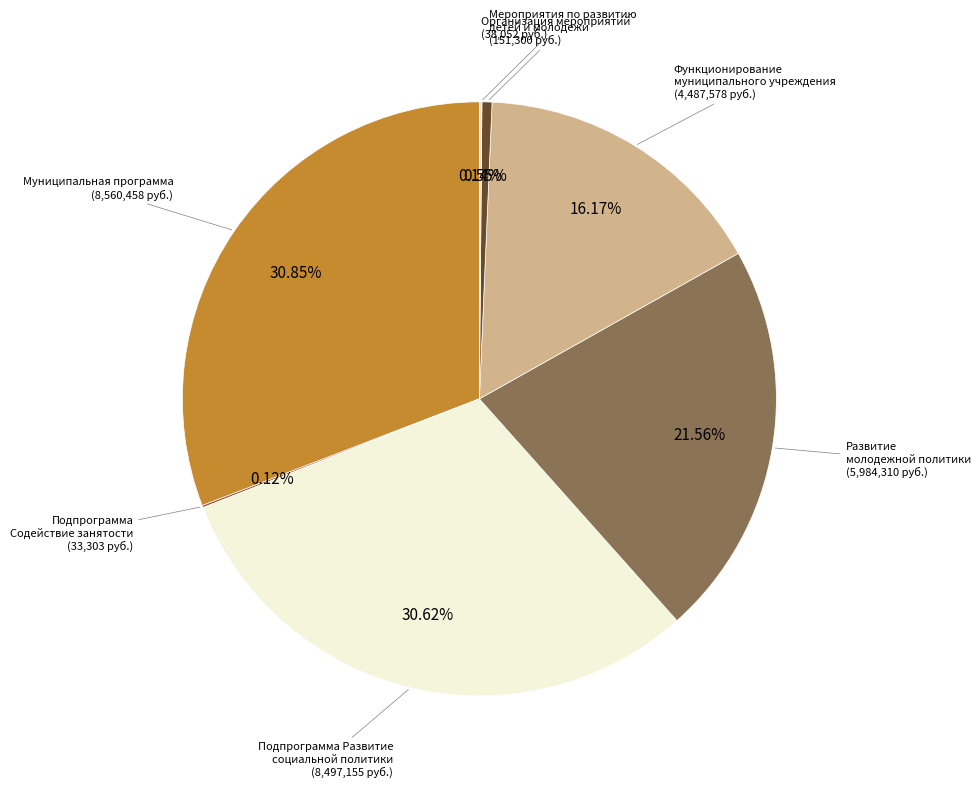

Which has a higher value, Муниципальная программа or Функционирование муниципального учреждения?

Муниципальная программа